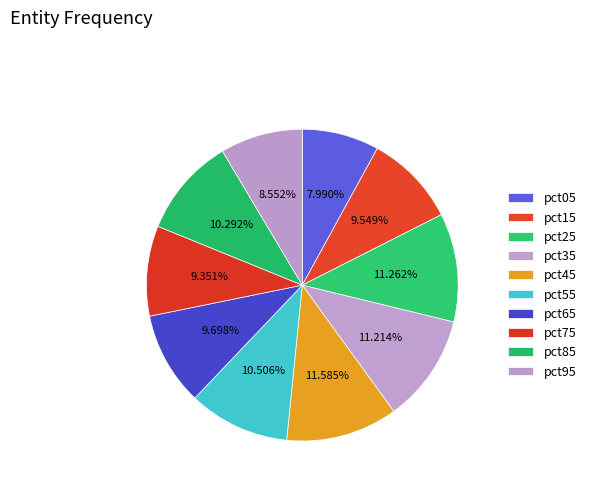

How many segments does this pie chart have?

10